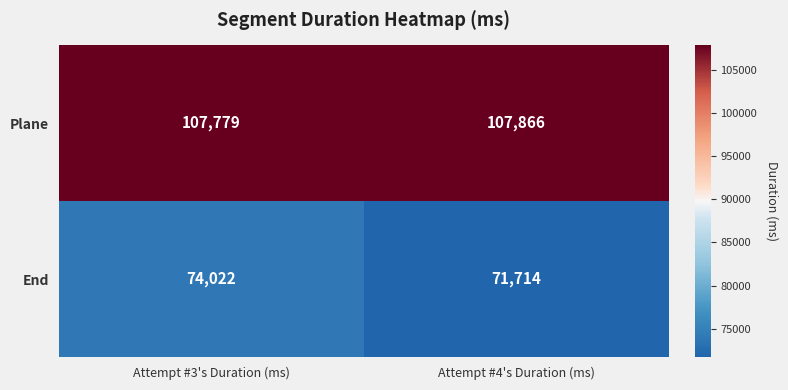

List the series in order of their overall mean, highest first.

Plane, End